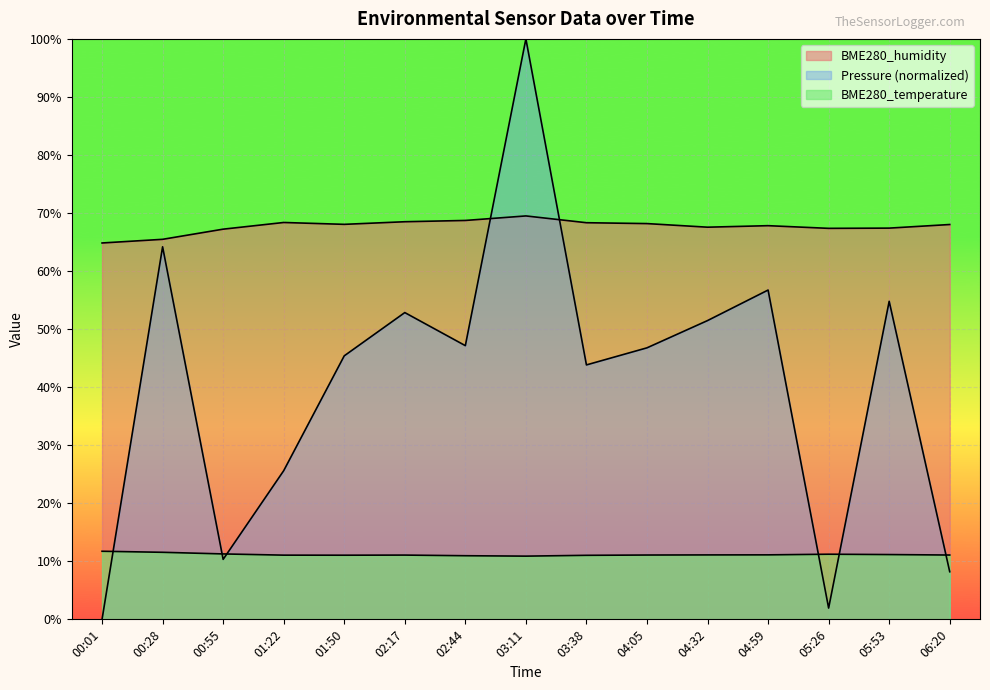

True or false: BME280_humidity has more than 1 interior local peaks.

True